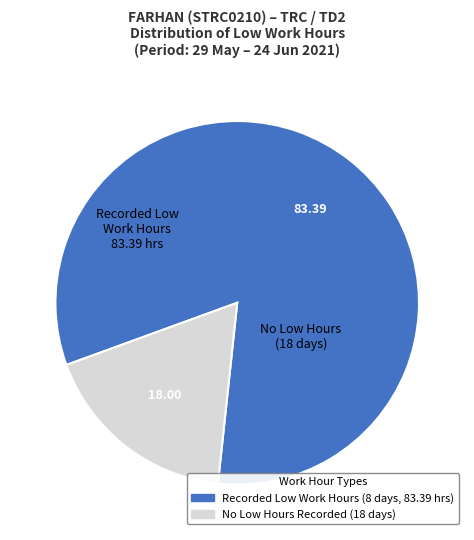

Does any single category account for the majority?

Yes